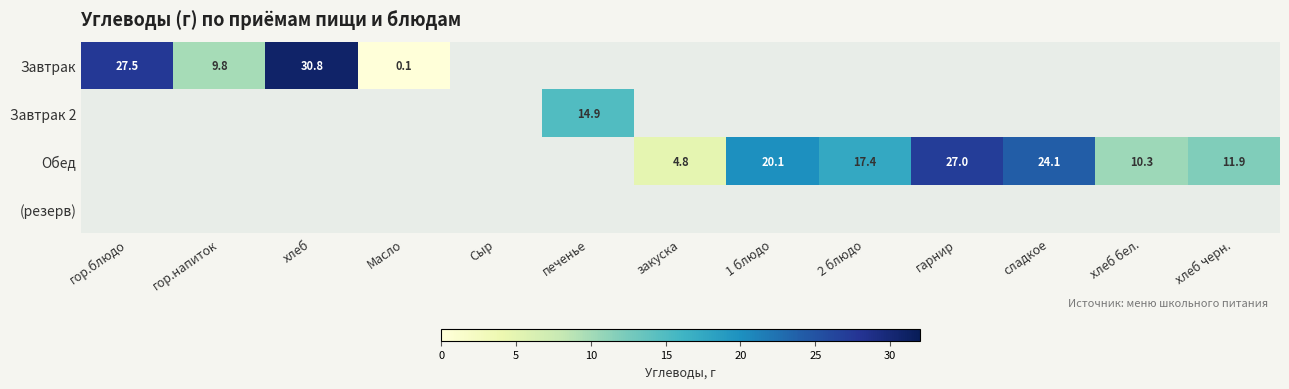

The value of Обед at 2 блюдо is 17.4. True or false?

True